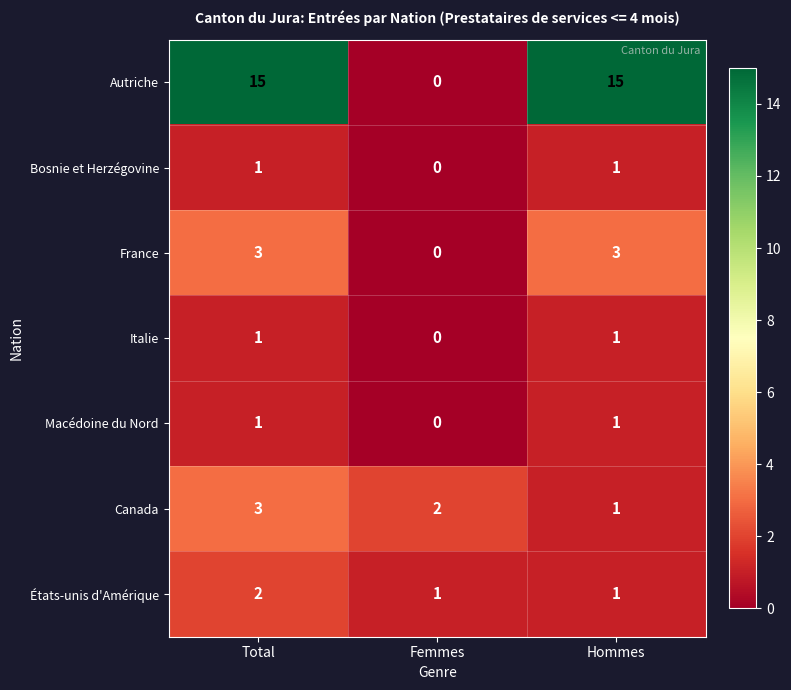

Where does the Canada series first go above 2?

Total